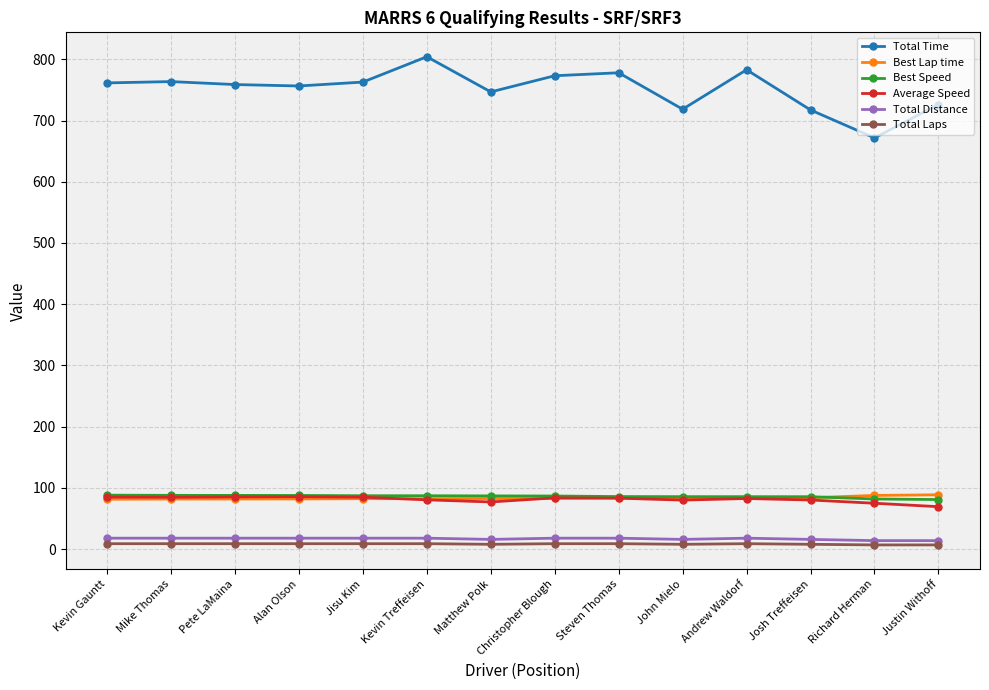

What are all the series names shown in the legend?

Total Time, Best Lap time, Best Speed, Average Speed, Total Distance, Total Laps